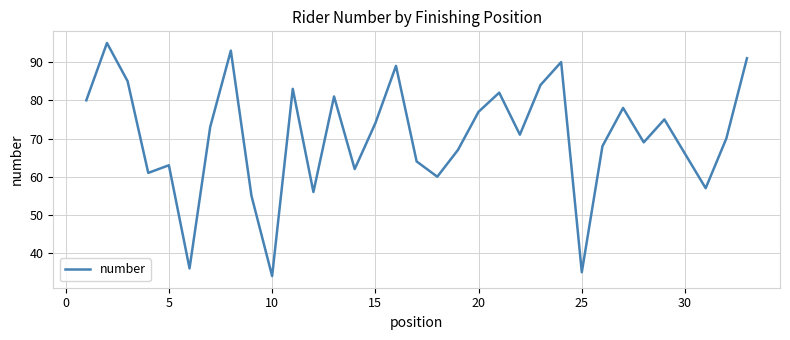

Reading left to right, transcribe all the data shown in this chart.

80	95	85	61	63	36	73	93	55	34	83	56	81	62	74	89	64	60	67	77	82	71	84	90	35	68	78	69	75	66	57	70	91